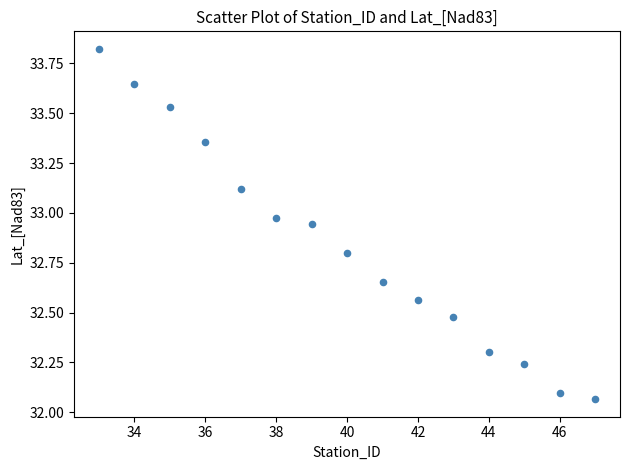

What is the range of Y values (max minus min)?

1.8